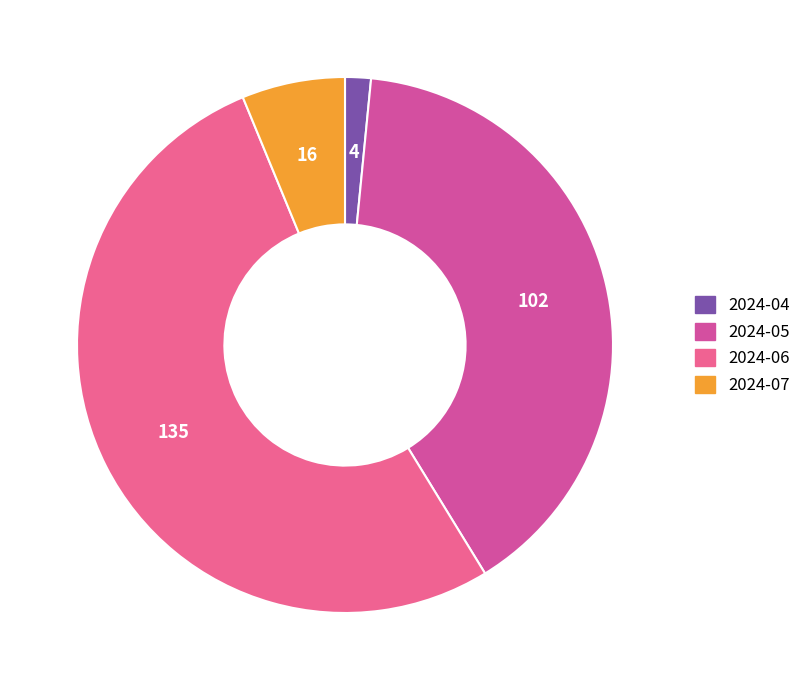

Which slice is the smallest?

2024-04